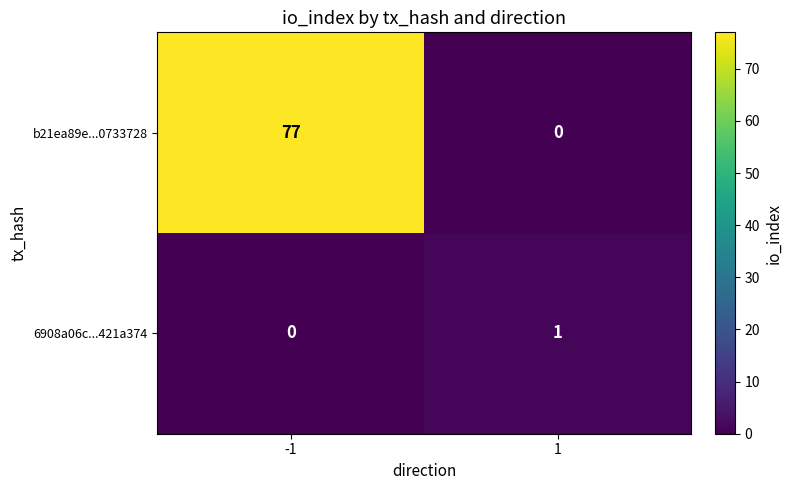

Which series changed the most between -1 and 1?

b21ea89e...0733728